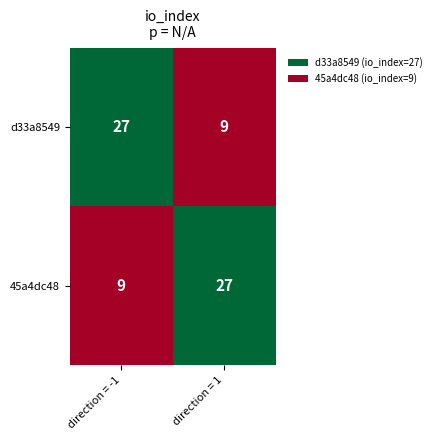

Reading left to right, what are all the values shown in this chart?

d33a8549: direction = -1=27	direction = 1=9
45a4dc48: direction = -1=9	direction = 1=27